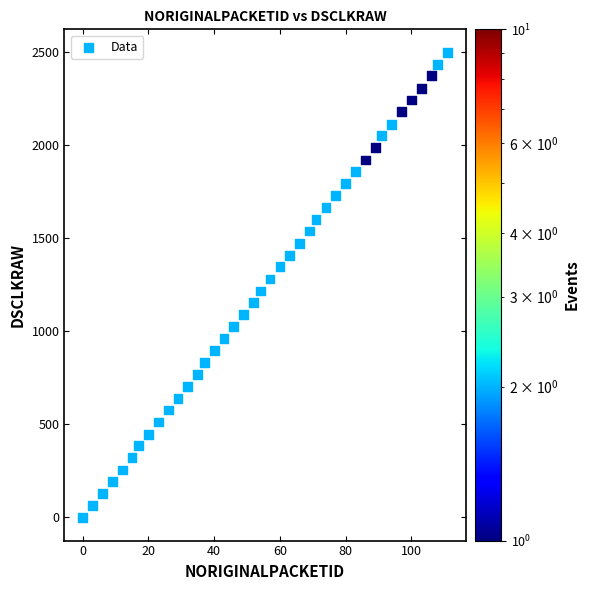

What is the range of Y values (max minus min)?

2494.6